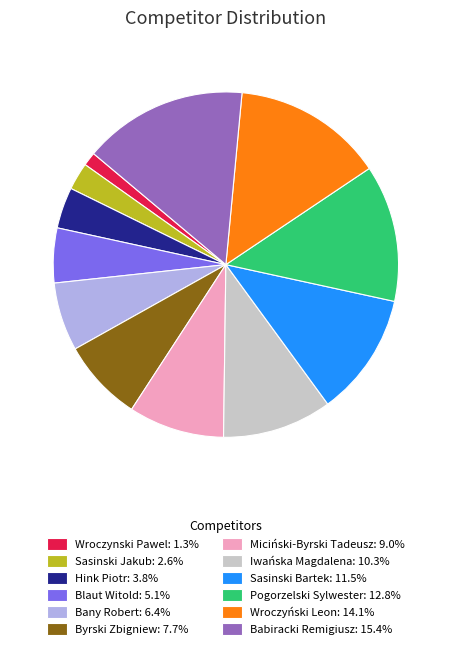

Approximately how many times larger is the value at Pogorzelski Sylwester: 12.8% compared to Wroczynski Pawel: 1.3%?

10.0